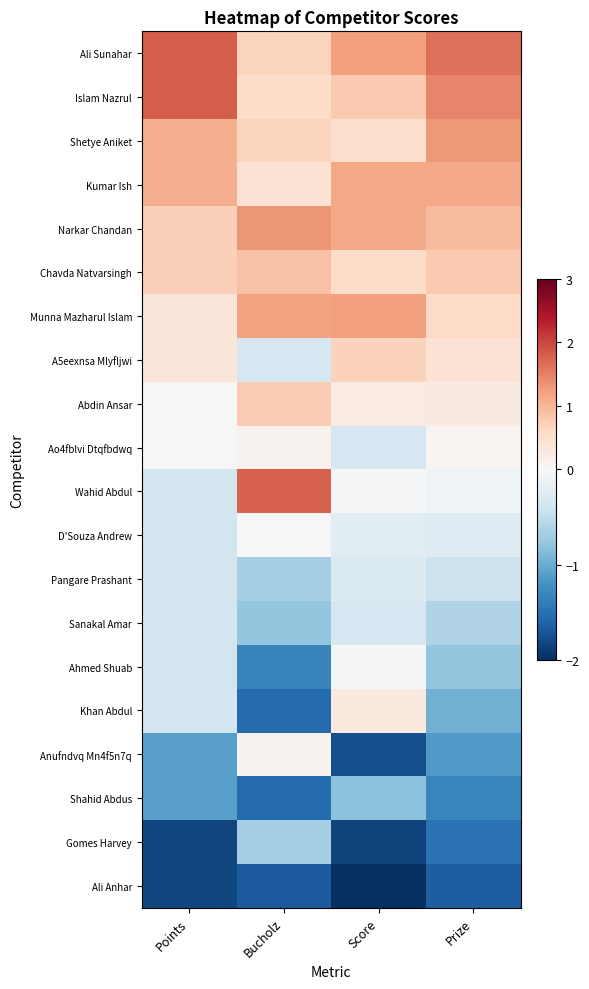

What is the spread (max minus min) of values at Bucholz?

3.4